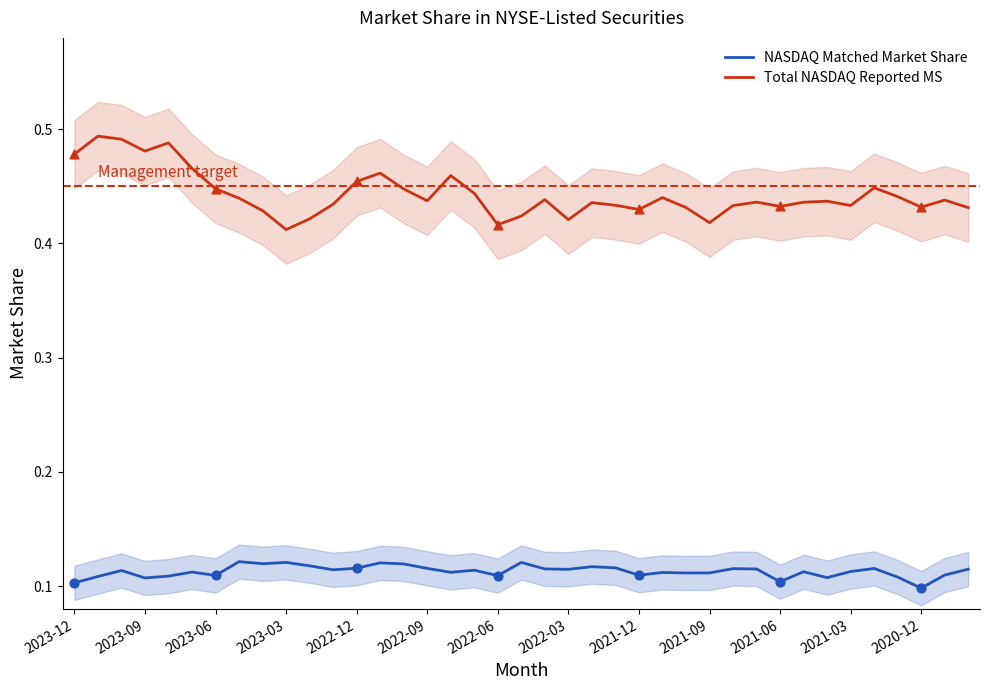

At how many categories does at least one series exceed 0?

39